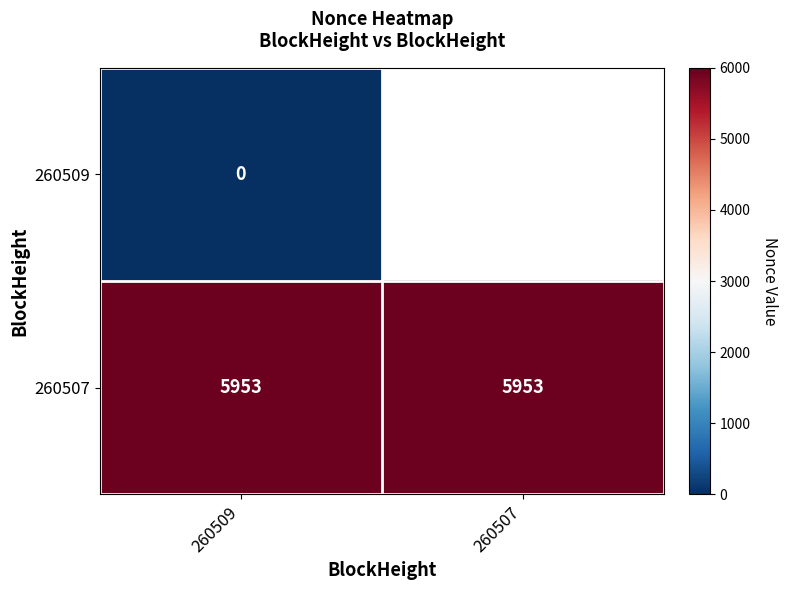

True or false: 260507 has a value of 5953 at 260509.

True